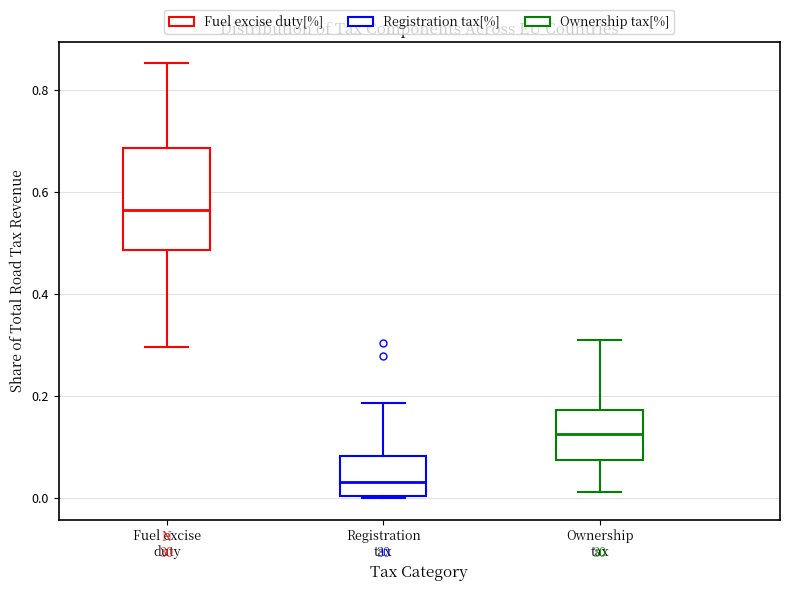

Where is the upper edge of the box for Fuel excise duty on the y-axis? The values are not printed on the chart, so give them approximately, as read against the axis.

0.68